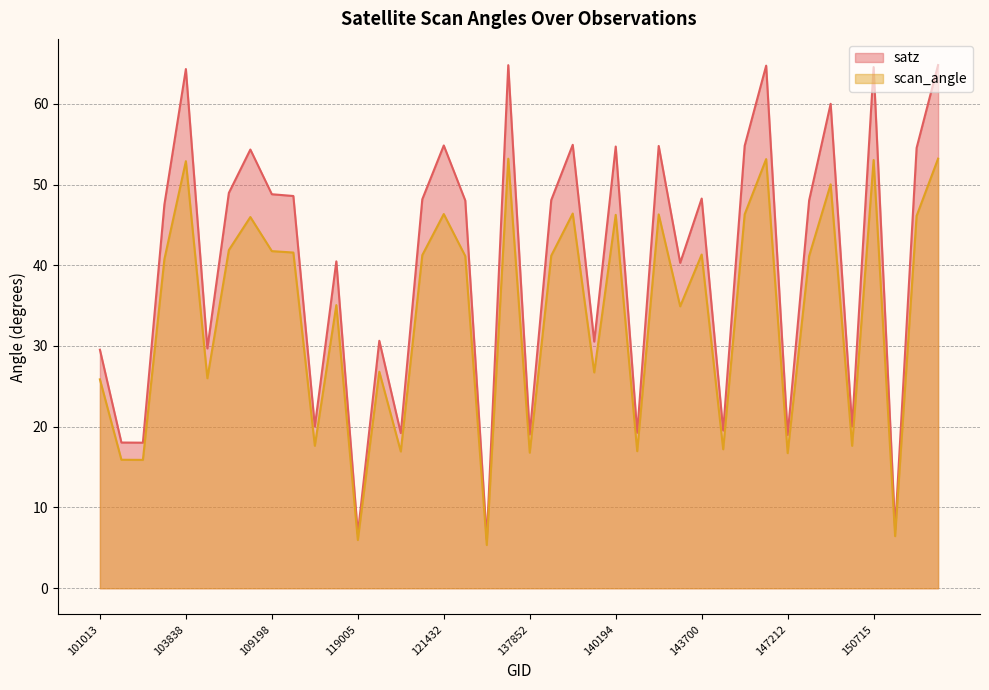

Which series has the largest total across all categories?

satz